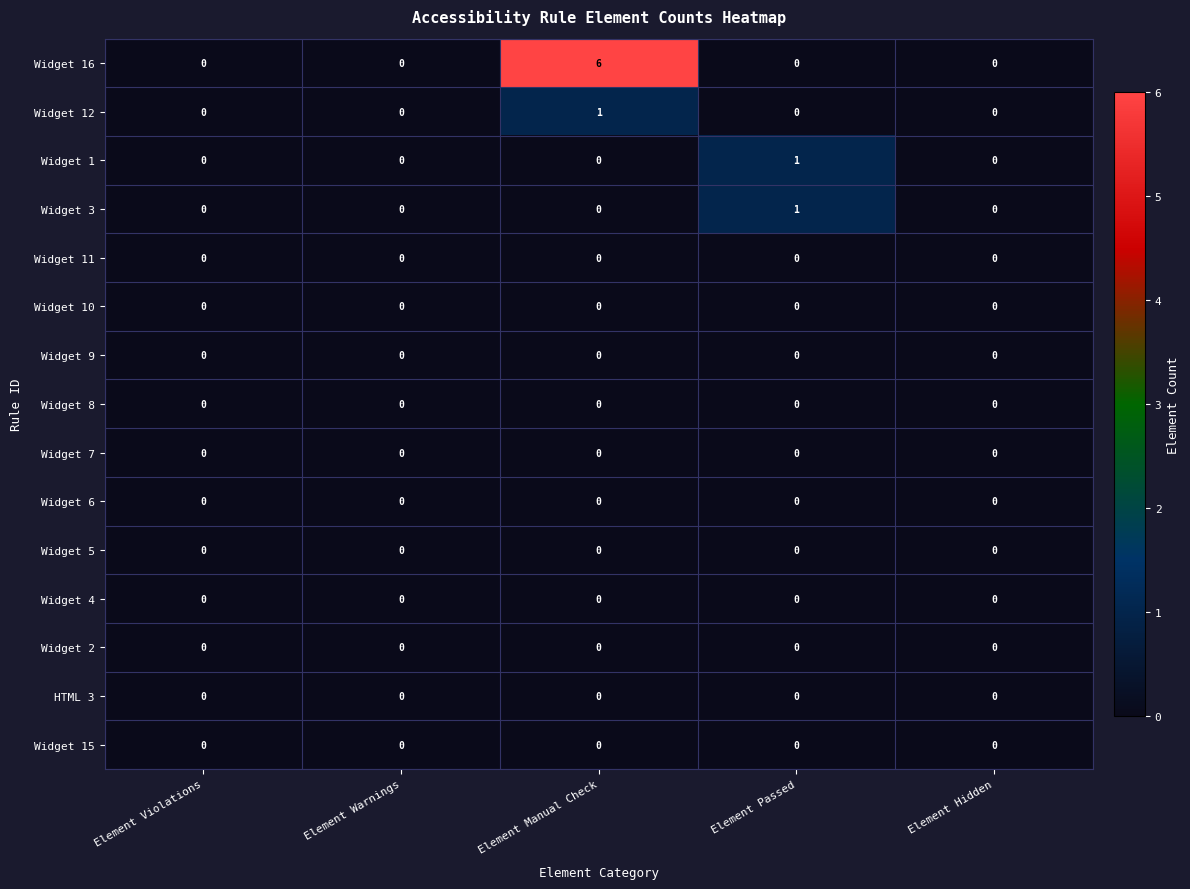

Which label corresponds to the largest value in the chart?

Element Manual Check